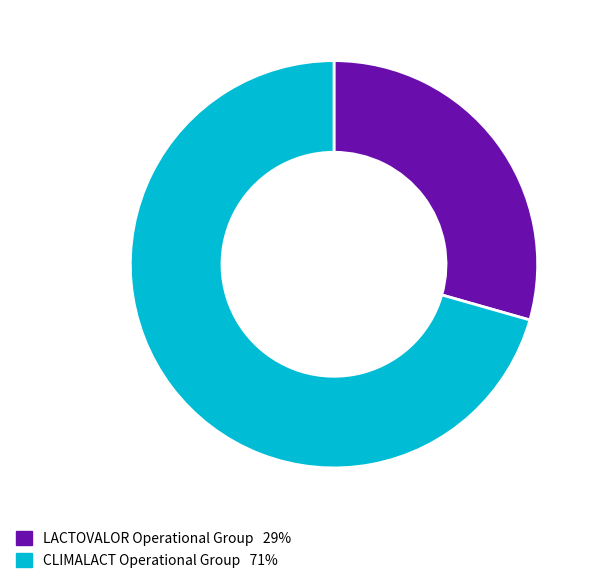

Which category accounts for the majority?

CLIMALACT Operational Group